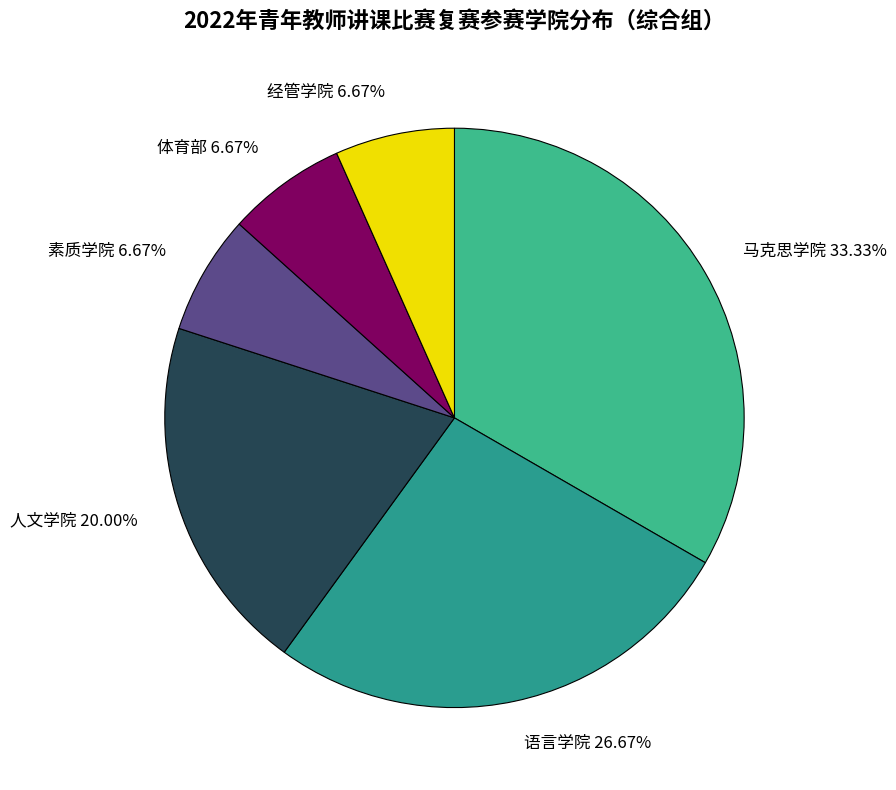

How many segments does this pie chart have?

6